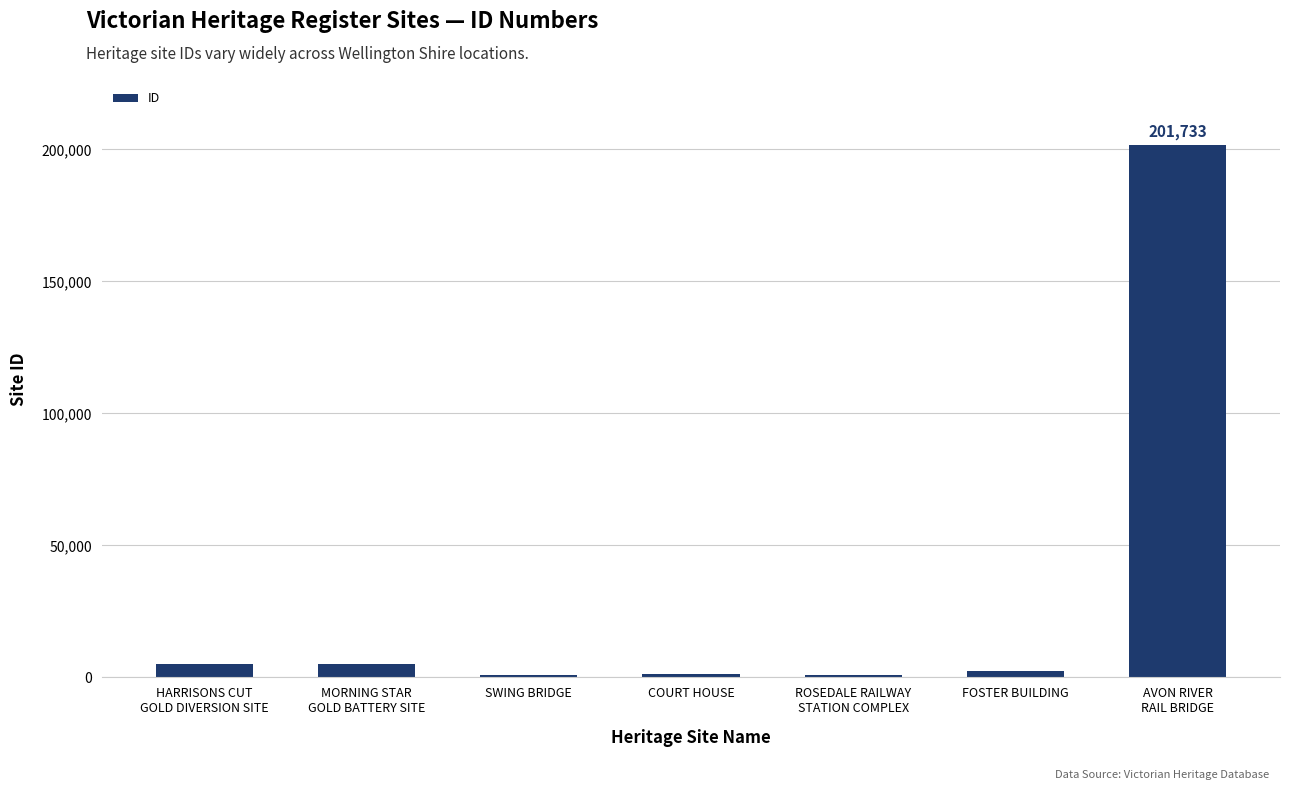

What is the sum of all values?

217628